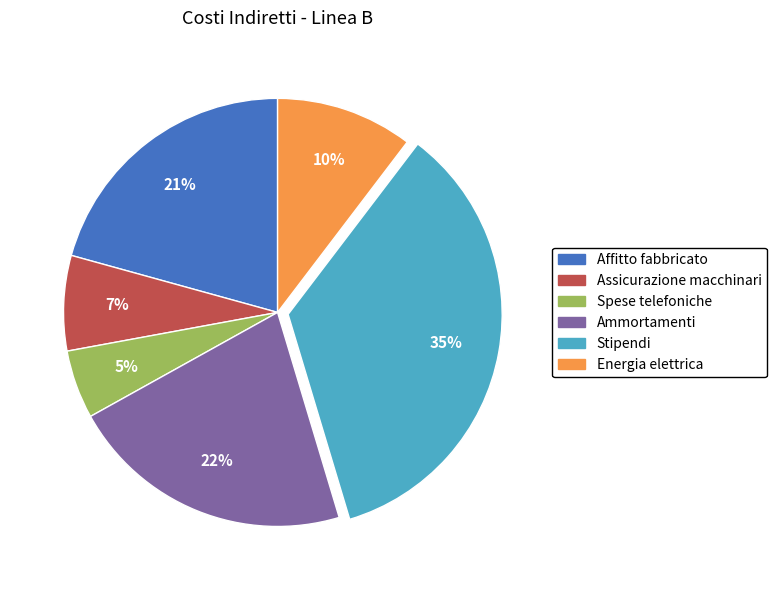

How many slices are in this pie chart?

6